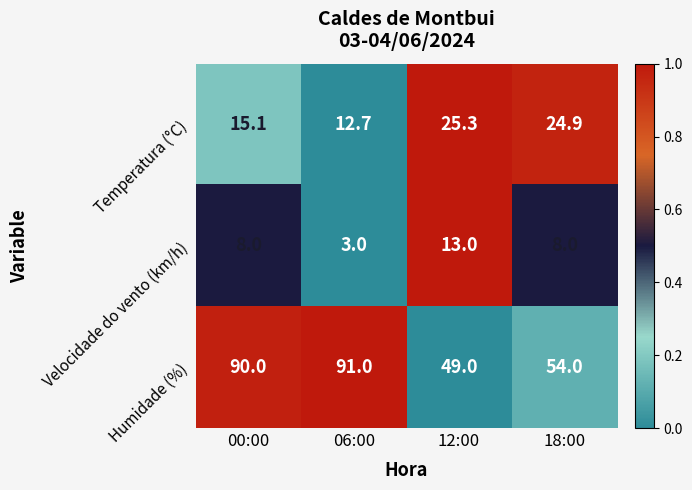

Read the Humidade (%) value at 06:00.

91.0